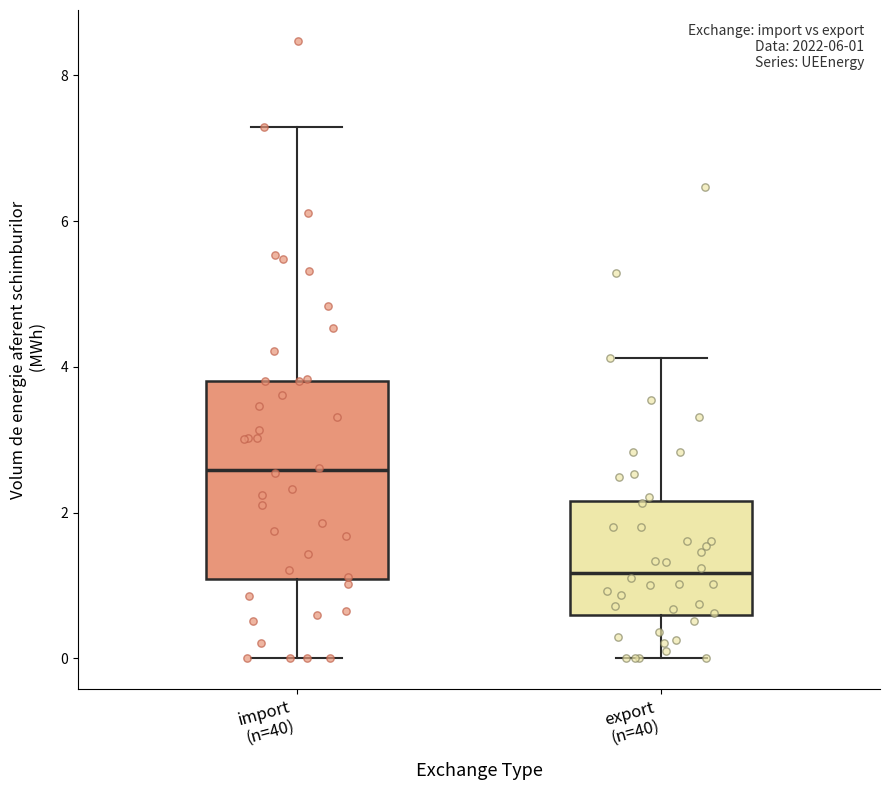

Comparing the boxes themselves (not the whiskers), which one is the tallest?

import (n=40)